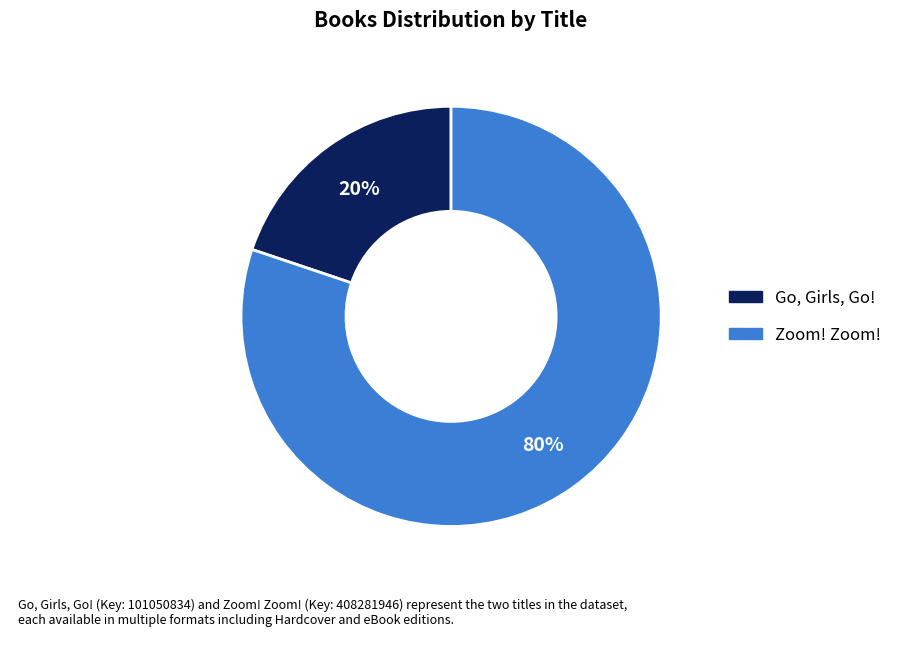

Rank the categories by value from highest to lowest.

Zoom! Zoom!, Go, Girls, Go!